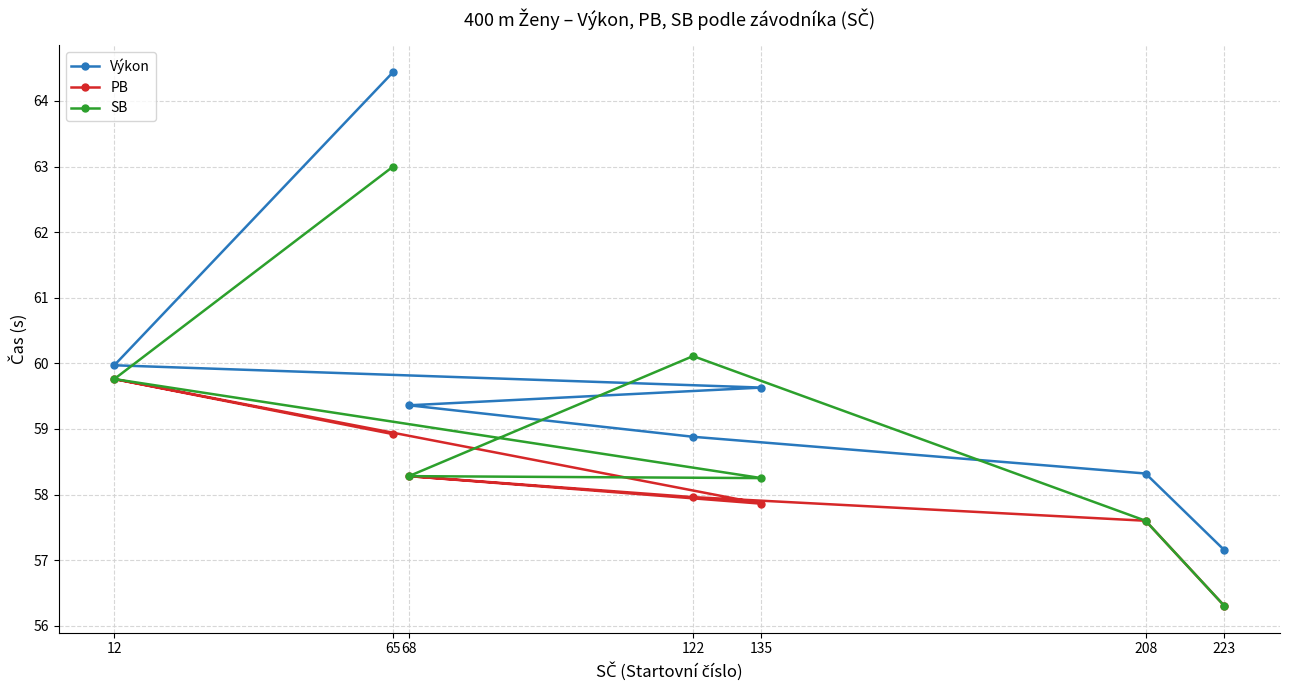

Rank the series by their maximum value, from lowest to highest.

PB, SB, Výkon